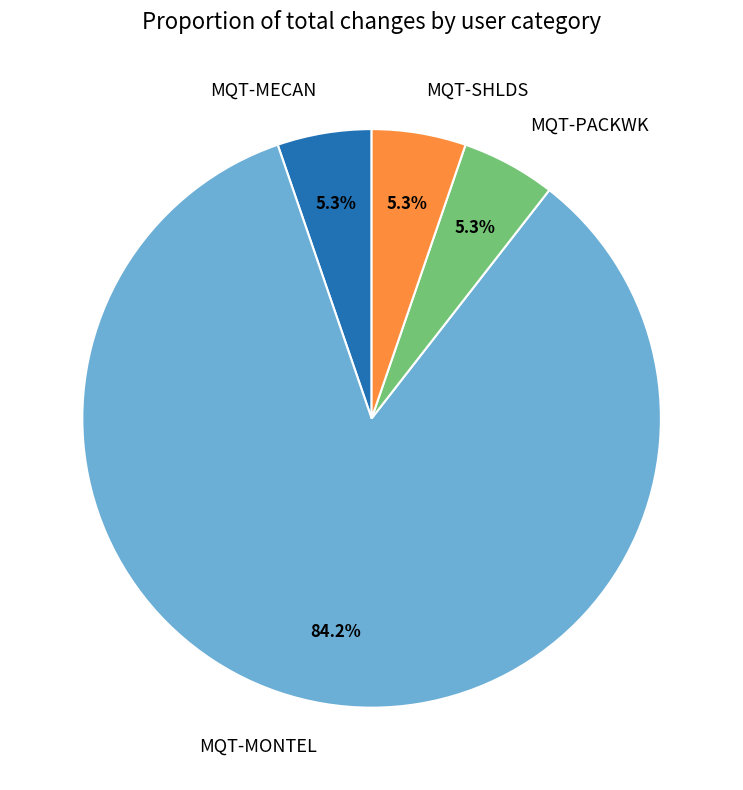

To the nearest percent, what is the combined percentage of MQT-MONTEL and MQT-PACKWK?

89%